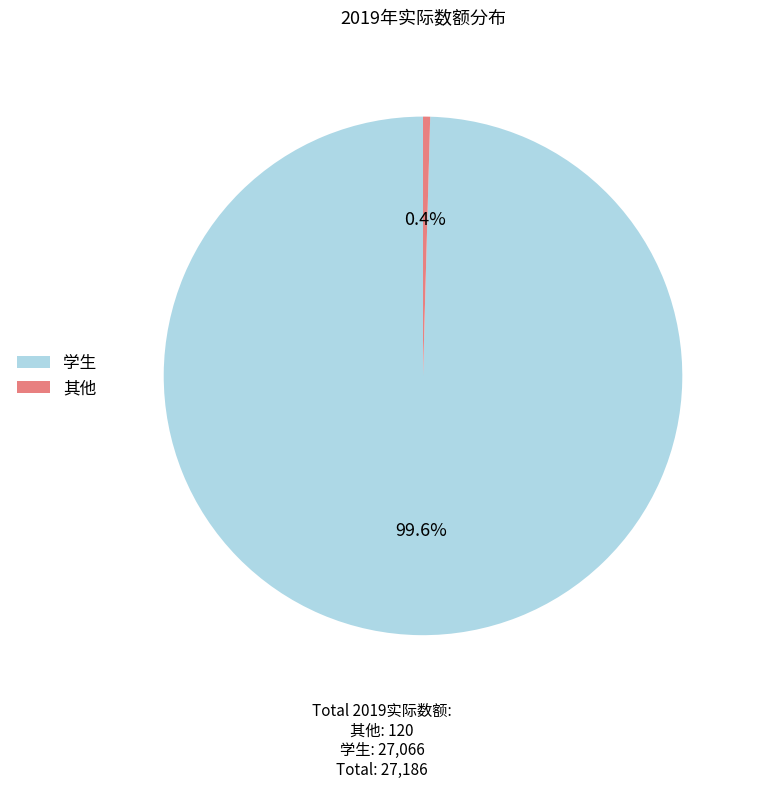

To the nearest percent, what is the difference between the 学生 and 其他 slice percentages?

99%